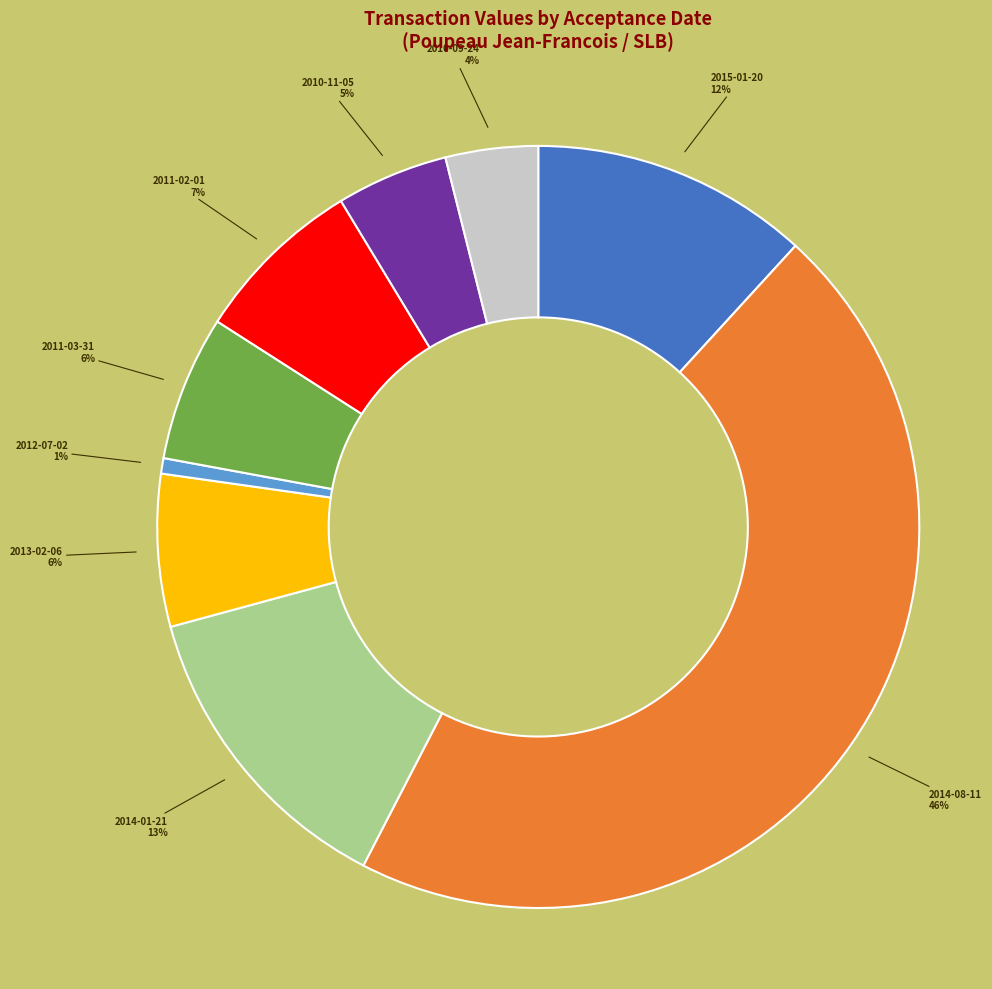

Is there any slice that represents more than half of the pie?

No